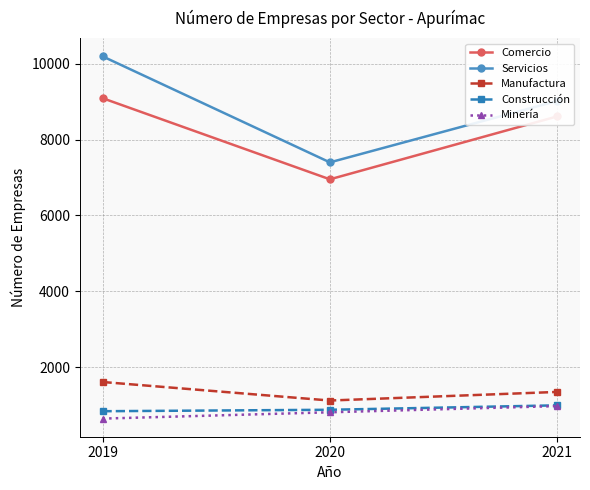

At which label is Comercio closest to 8022?

2021